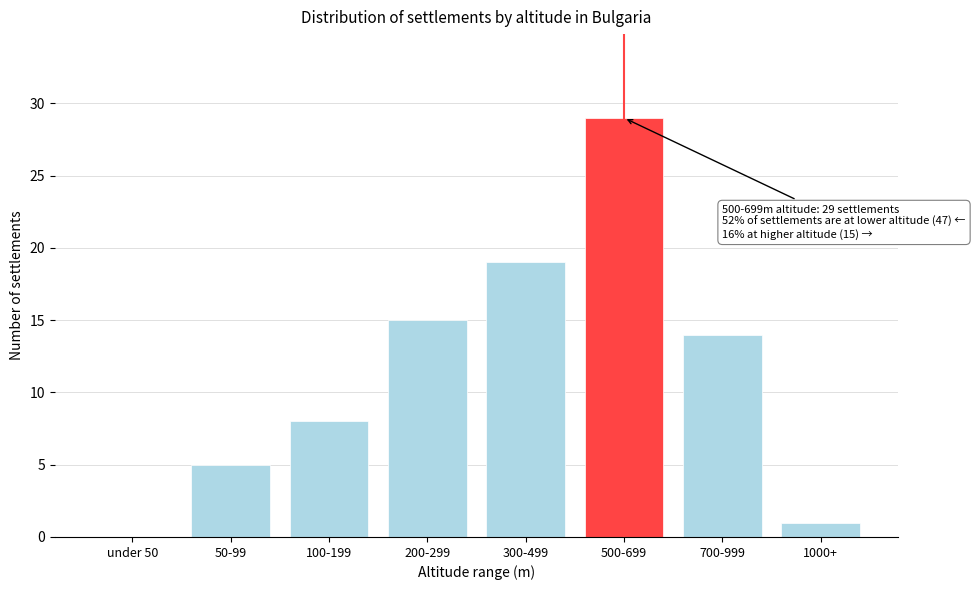

Reading left to right, transcribe all the data shown in this chart.

under 50=0	50-99=5	100-199=8	200-299=15	300-499=19	500-699=29	700-999=14	1000+=1